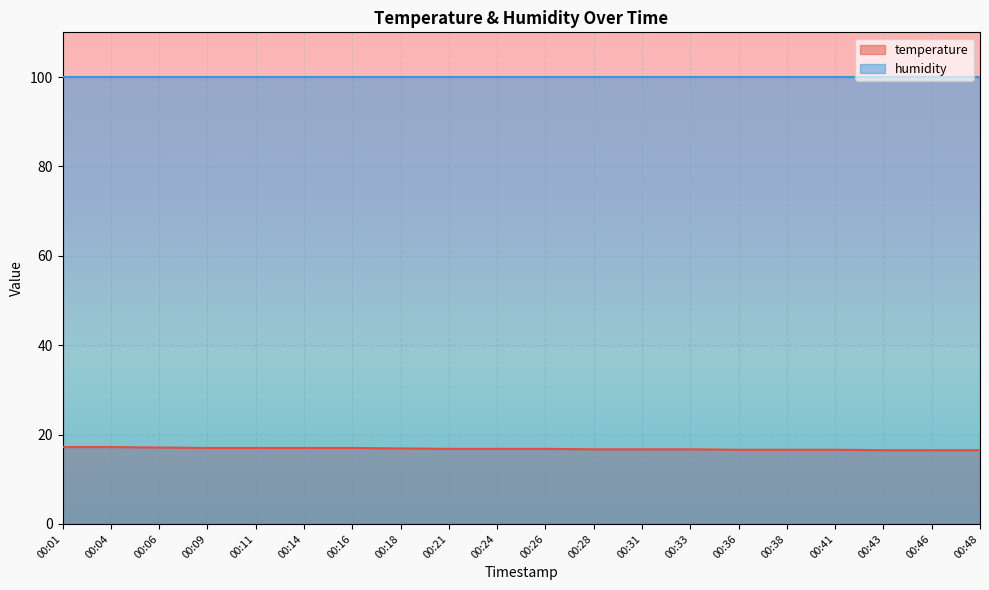

Does the chart display data point markers on the line(s)?

No